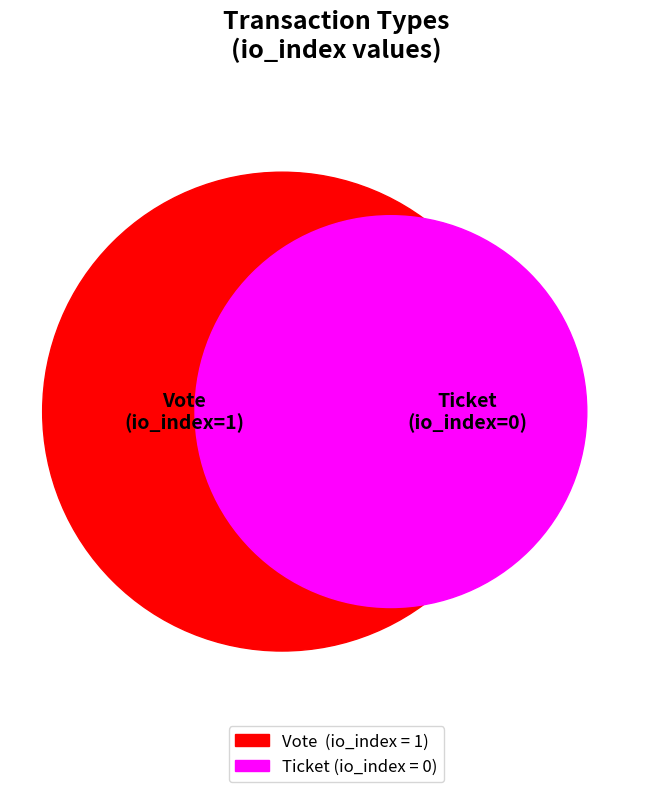

Is there any slice that represents more than half of the pie?

Yes